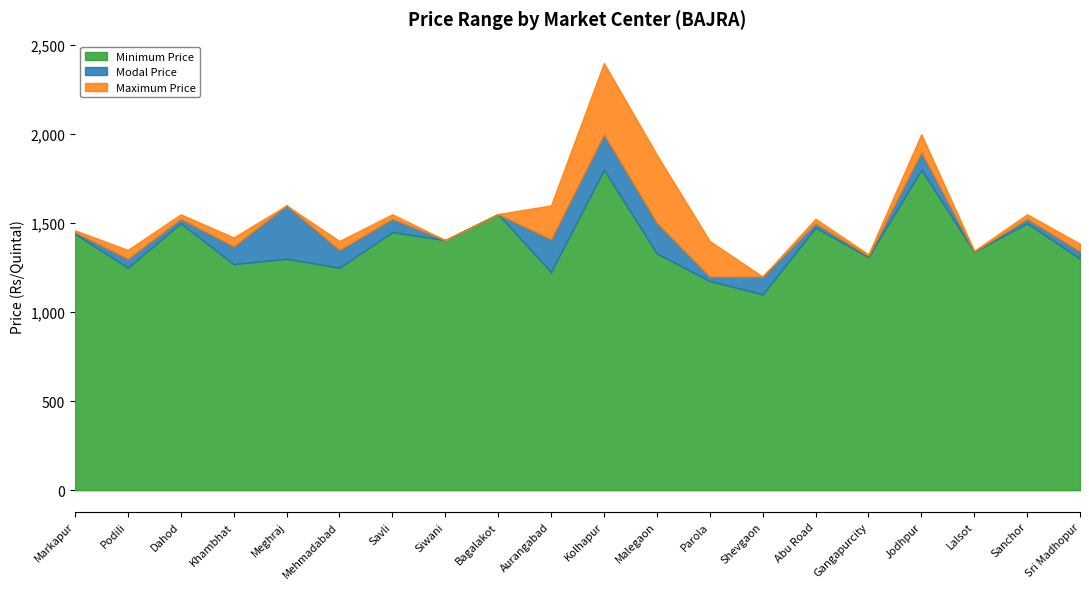

True or false: Modal Price and Minimum Price cross at least once.

False